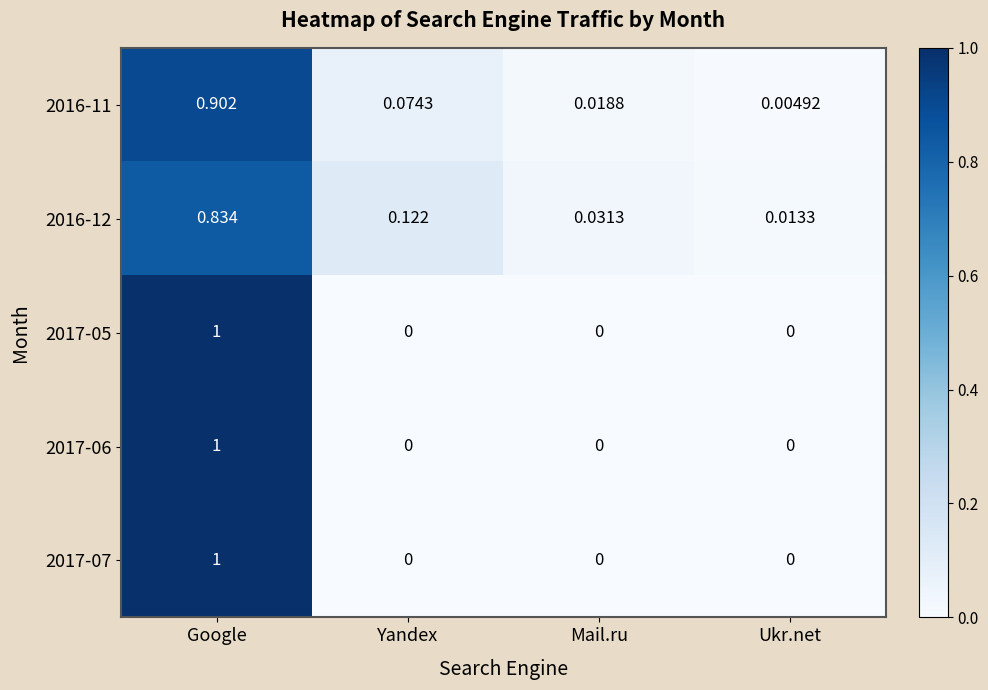

At which category is the sum across all series the highest?

Google